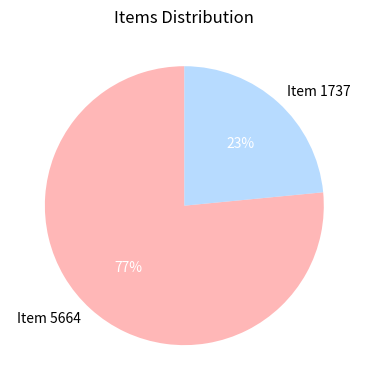

Does Item 1737 account for over 50% of the chart?

No